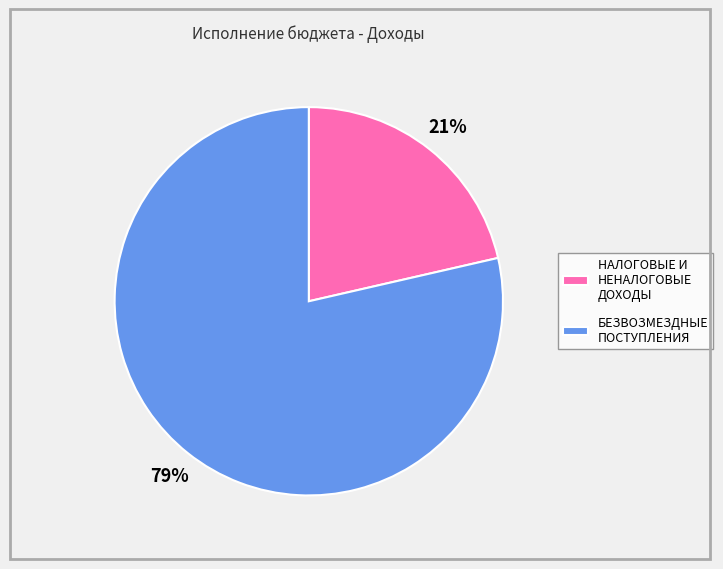

Between НАЛОГОВЫЕ И НЕНАЛОГОВЫЕ ДОХОДЫ and БЕЗВОЗМЕЗДНЫЕ ПОСТУПЛЕНИЯ, which is larger?

БЕЗВОЗМЕЗДНЫЕ ПОСТУПЛЕНИЯ